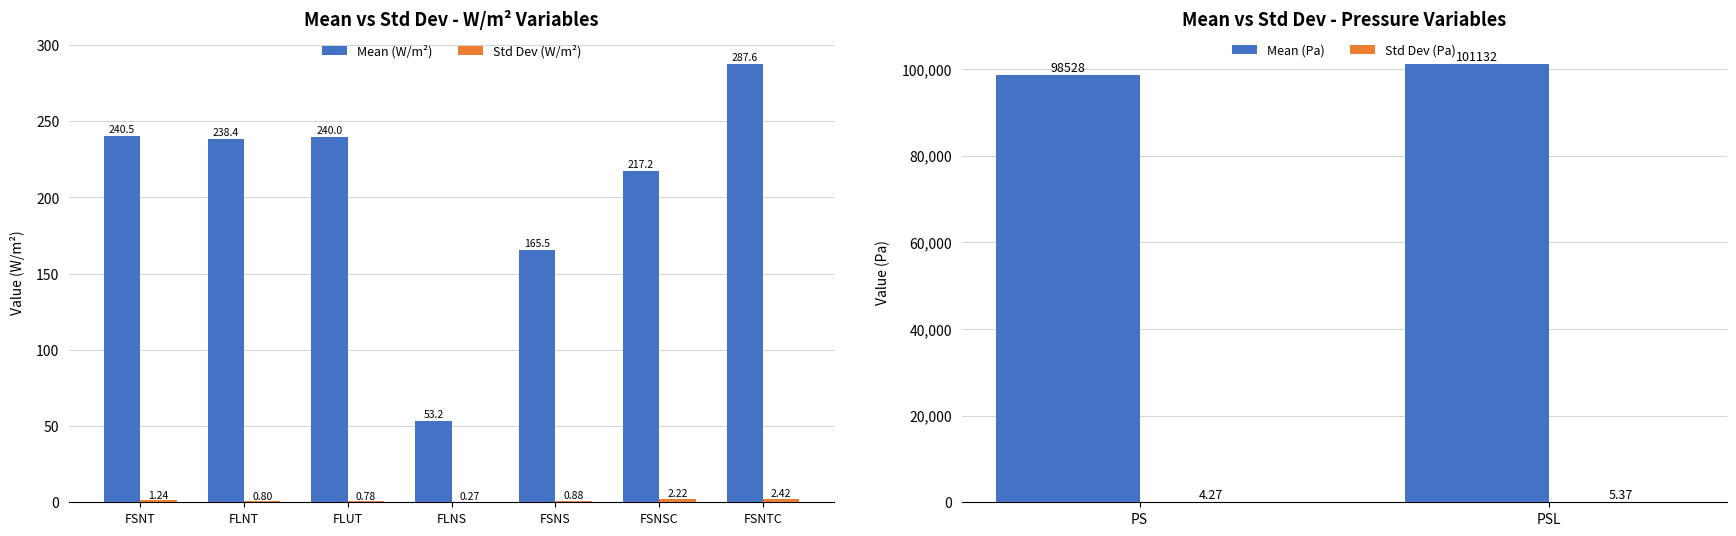

List the series in order of their peak value, highest first.

mean, standard dev.